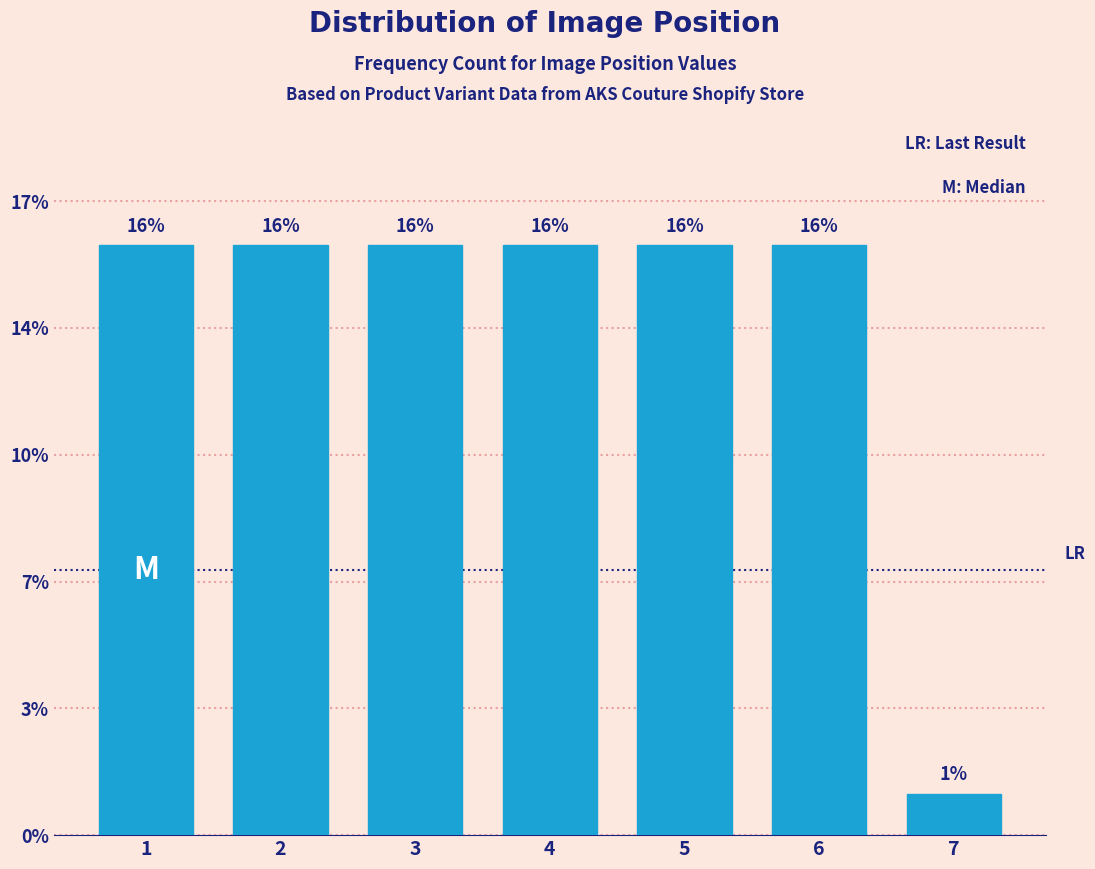

Does the chart contain any negative values?

No